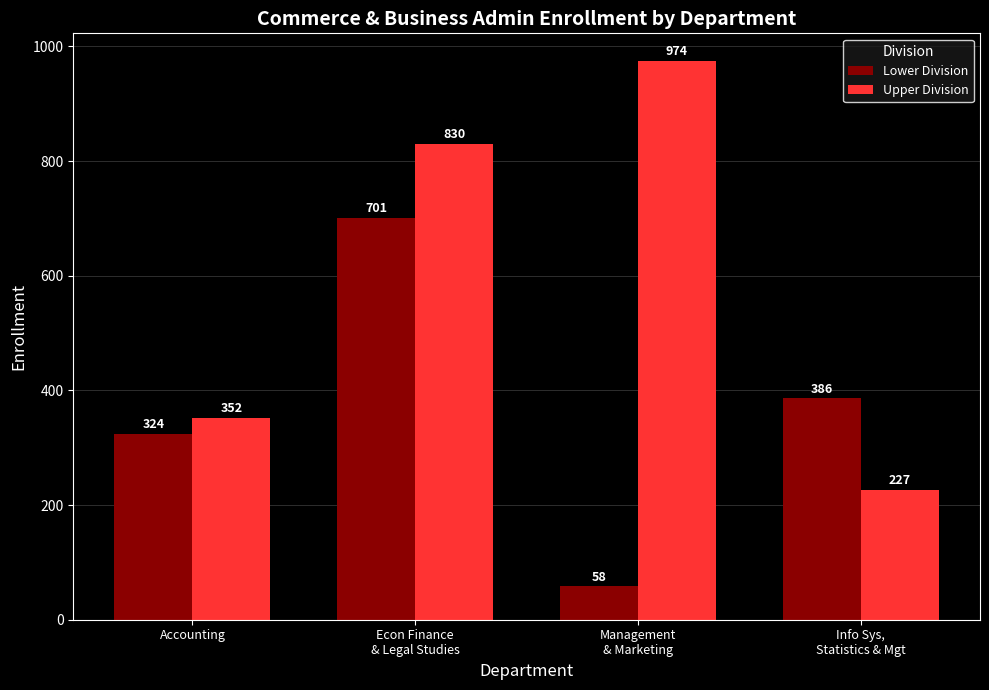

Is the value of Upper Division at Accounting greater than the value of Lower Division at Econ Finance
& Legal Studies?

No